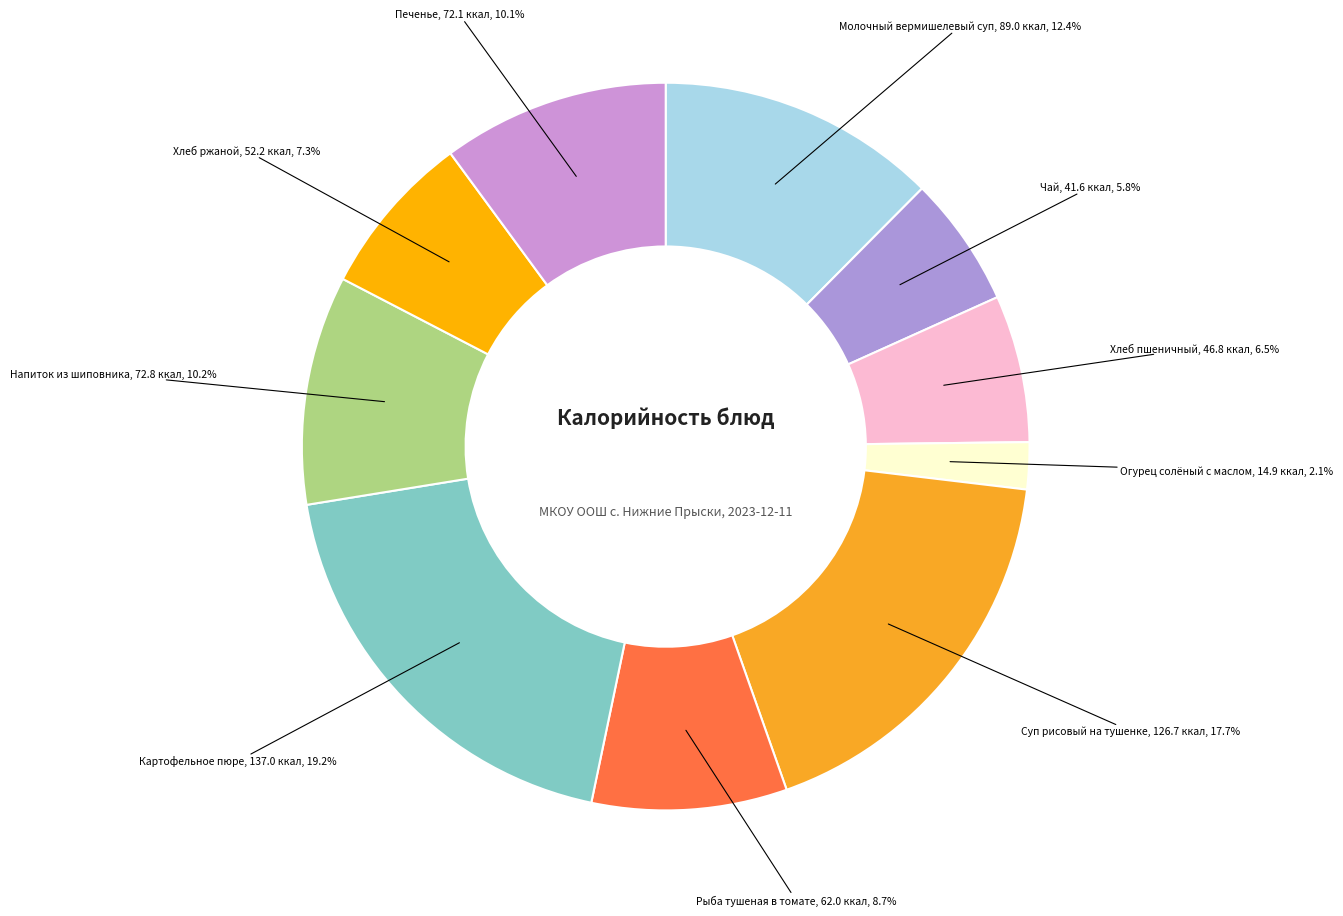

Which slice is the smallest?

Огурец солёный с маслом